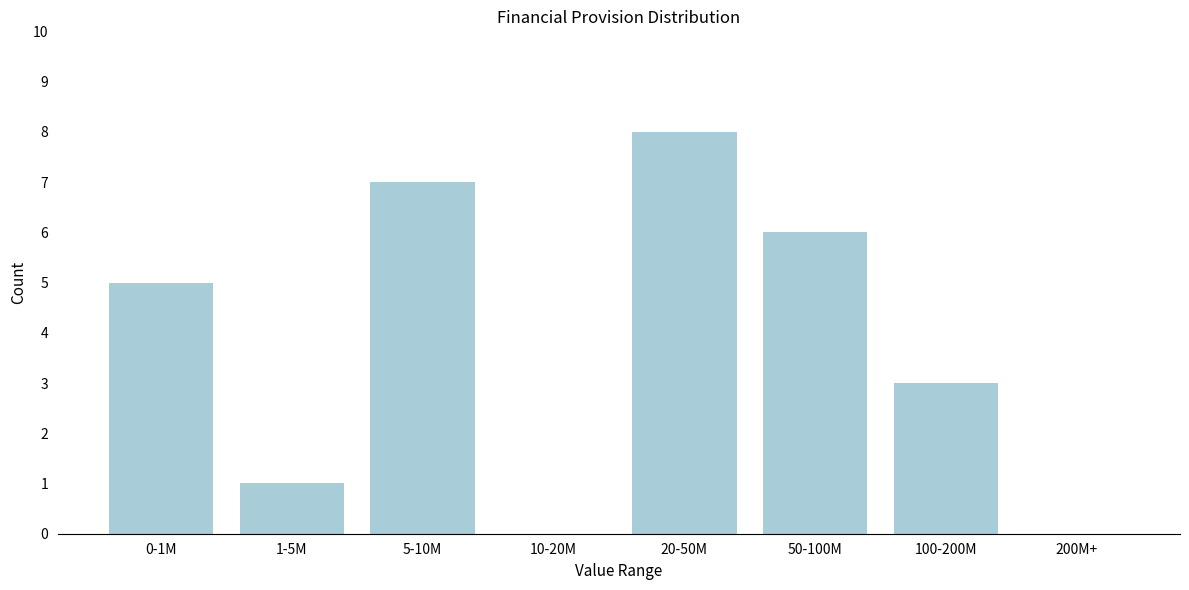

Reading left to right, what are all the values shown in this chart?

0-1M=5	1-5M=1	5-10M=7	10-20M=0	20-50M=8	50-100M=6	100-200M=3	200M+=0